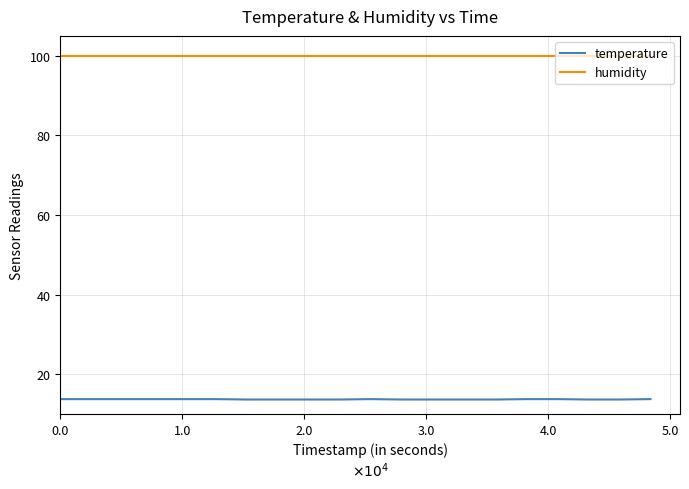

List the series in order of their peak value, lowest first.

temperature, humidity